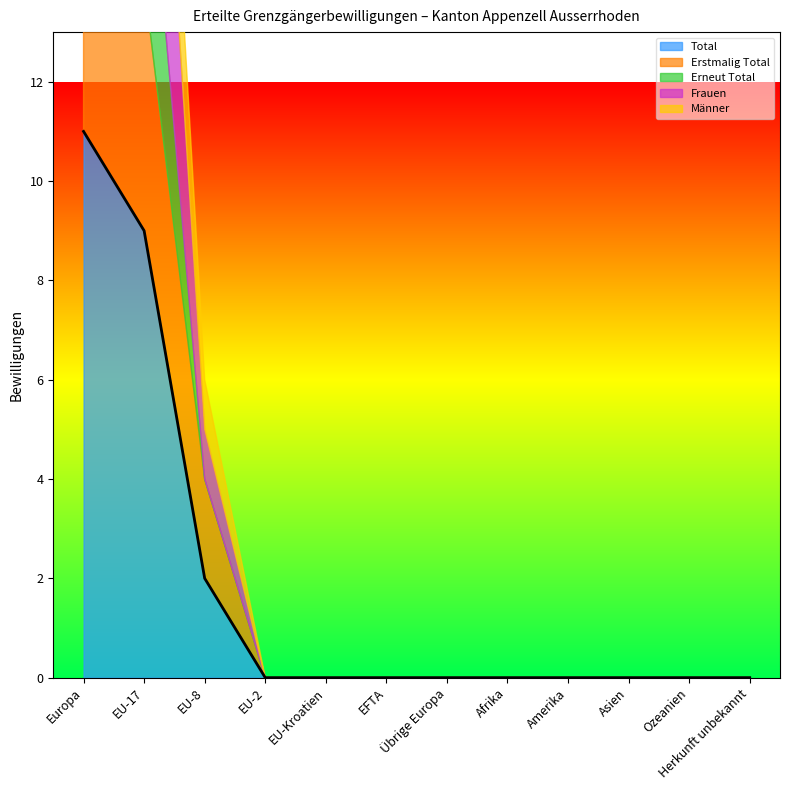

Is the value of Erstmalig Total at EU-2 greater than the value of Frauen at Asien?

No